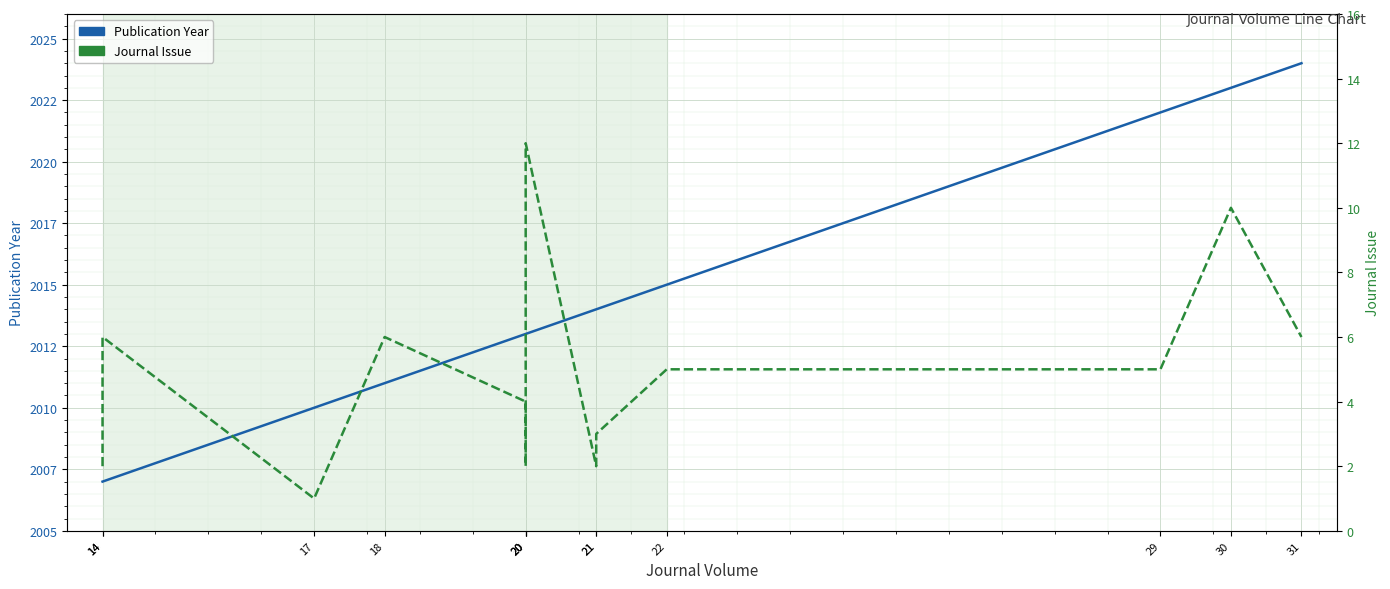

Between 14 and 14, which is larger?

14